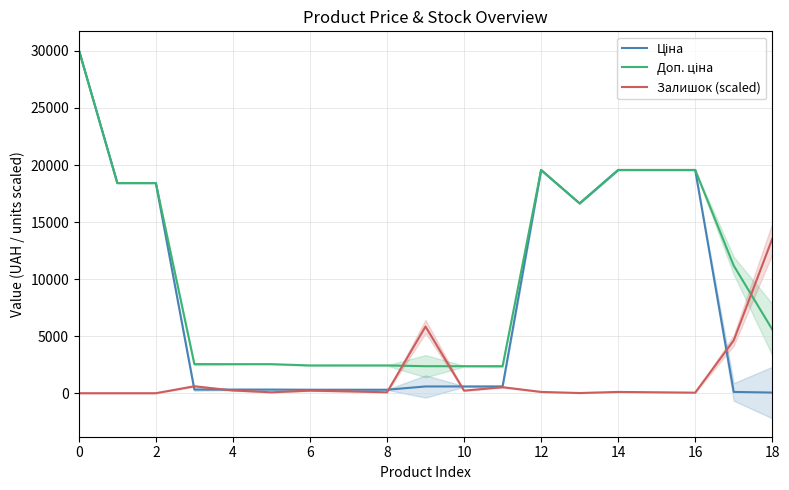

What is the average value of the Ціна series?

8718.5